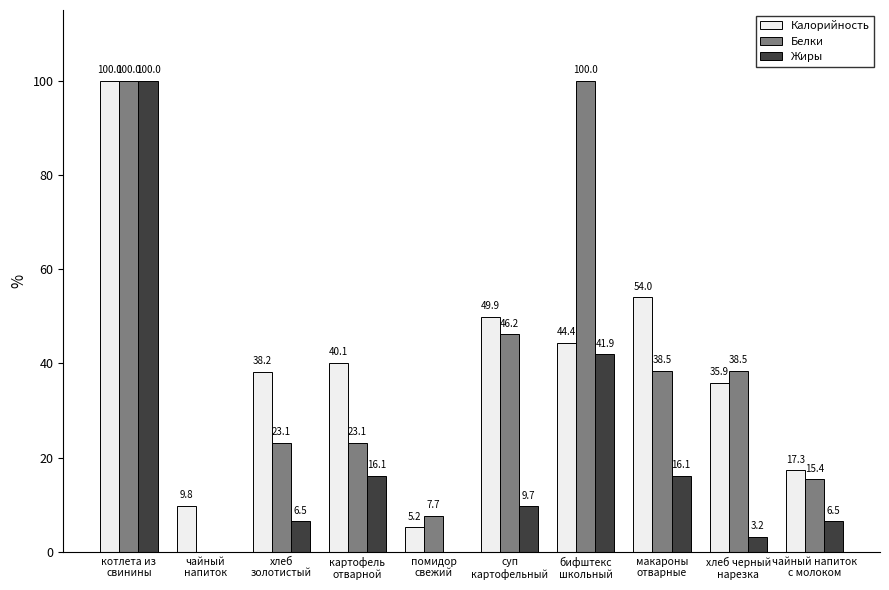

Reading left to right, transcribe all the data shown in this chart.

Калорийность: котлета из
свинины=100.0	чайный
напиток=9.8	хлеб
золотистый=38.2	картофель
отварной=40.1	помидор
свежий=5.2	суп
картофельный=49.9	бифштекс
школьный=44.4	макароны
отварные=54.0	хлеб черный
нарезка=35.9	чайный напиток
с молоком=17.3
Белки: котлета из
свинины=100.0	чайный
напиток=0.0	хлеб
золотистый=23.1	картофель
отварной=23.1	помидор
свежий=7.7	суп
картофельный=46.2	бифштекс
школьный=100.0	макароны
отварные=38.5	хлеб черный
нарезка=38.5	чайный напиток
с молоком=15.4
Жиры: котлета из
свинины=100.0	чайный
напиток=0.0	хлеб
золотистый=6.5	картофель
отварной=16.1	помидор
свежий=0.0	суп
картофельный=9.7	бифштекс
школьный=41.9	макароны
отварные=16.1	хлеб черный
нарезка=3.2	чайный напиток
с молоком=6.5